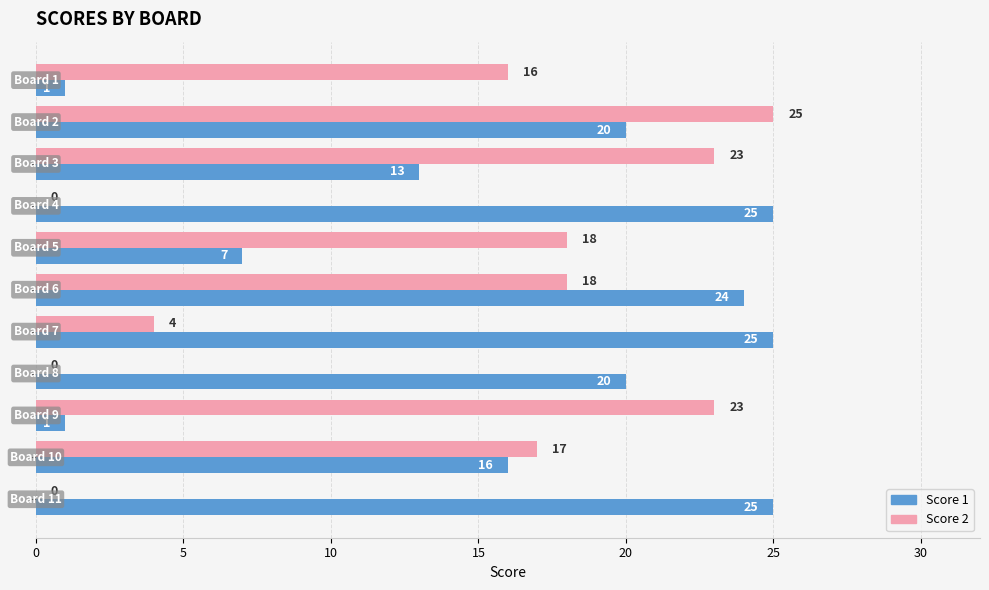

How many distinct data groups are displayed?

2